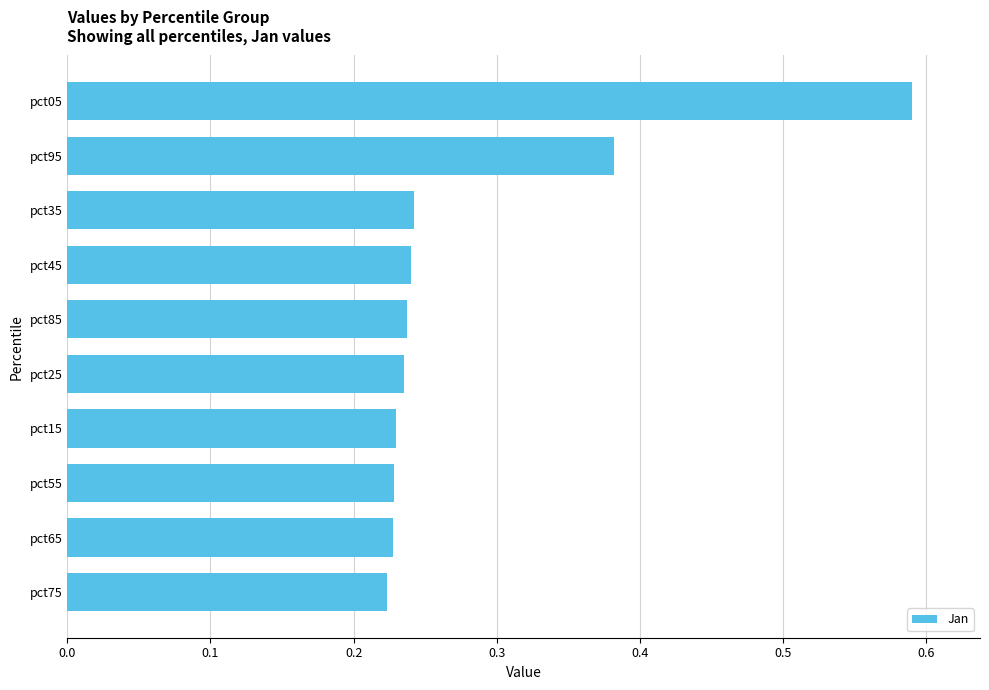

What is the sum of the values at pct45 and pct15?

0.5